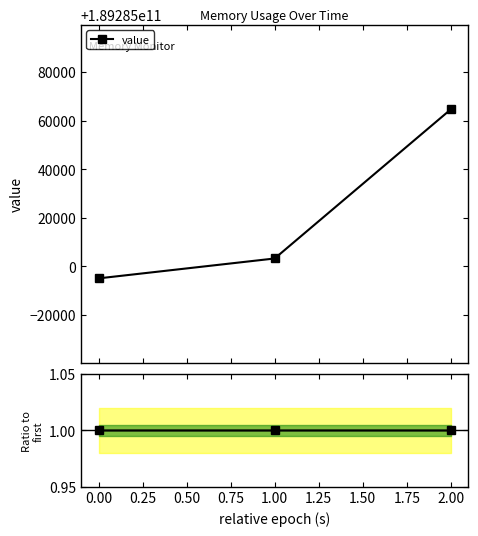

What is the value of the ratio point at the 3rd from the left?

1.0